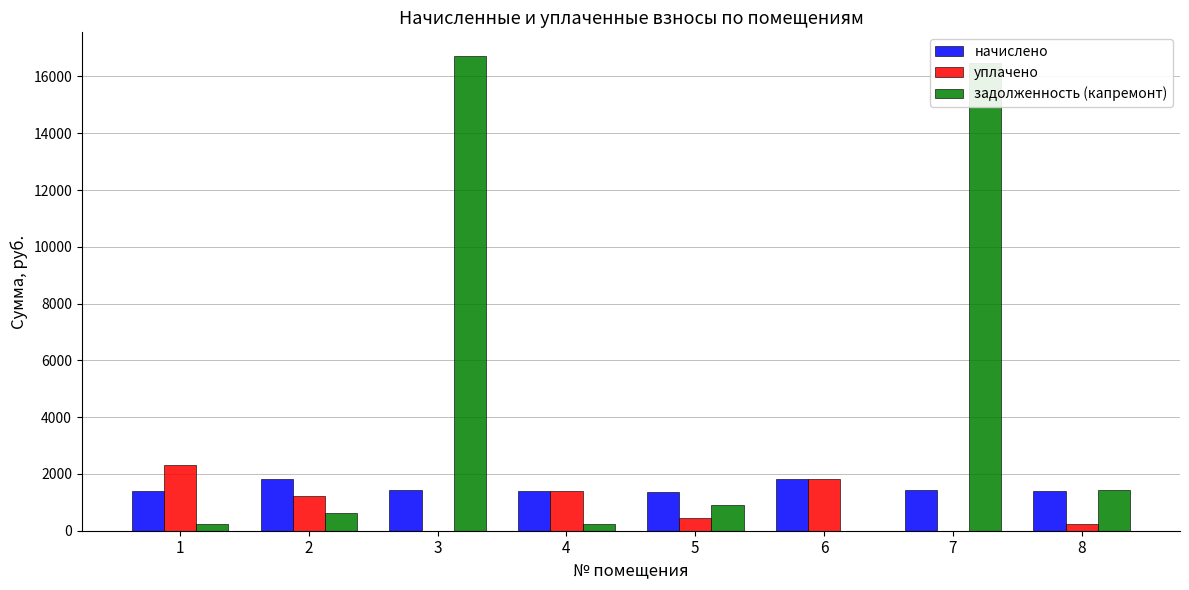

What is the difference between the начислено values at 1 and 6?

442.5